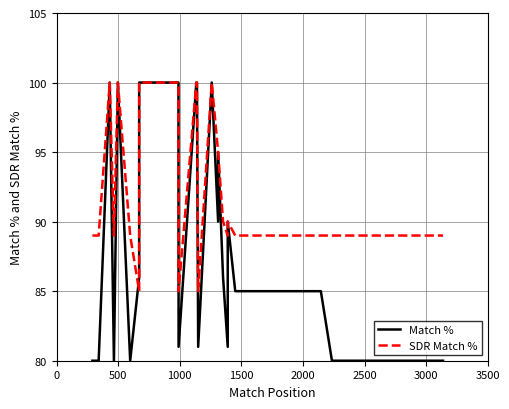

How many intersections are there between Match % and SDR Match %?

1